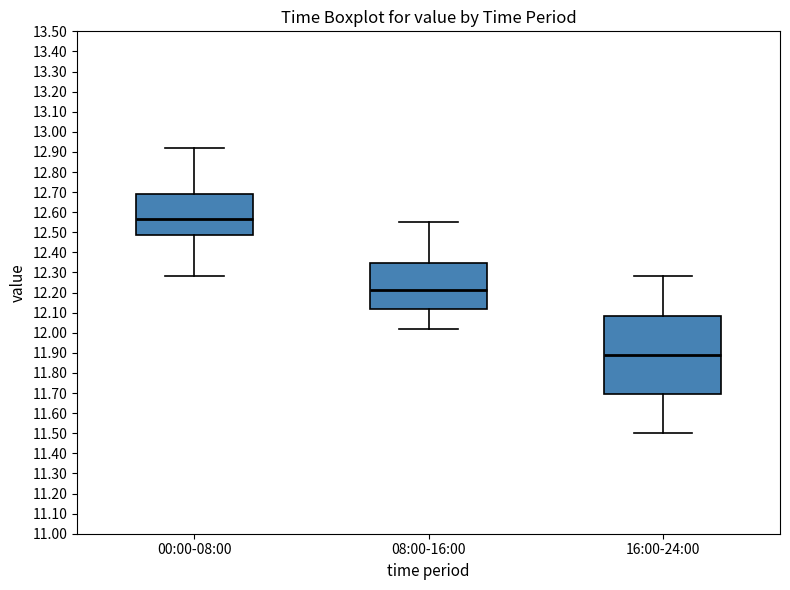

Which box is the tallest, from its lower edge to its upper edge?

16:00-24:00